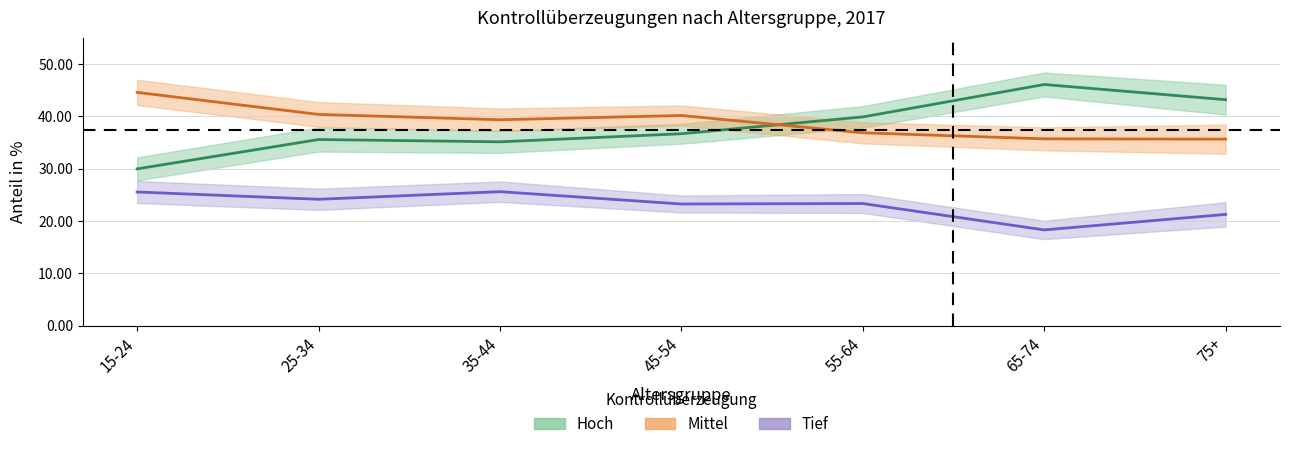

What are all the series names shown in the legend?

Hoch (hohe Kontrollüberzeugung), Mittel (mittlere Kontrollüberzeugung), Tief (tiefe Kontrollüberzeugung)